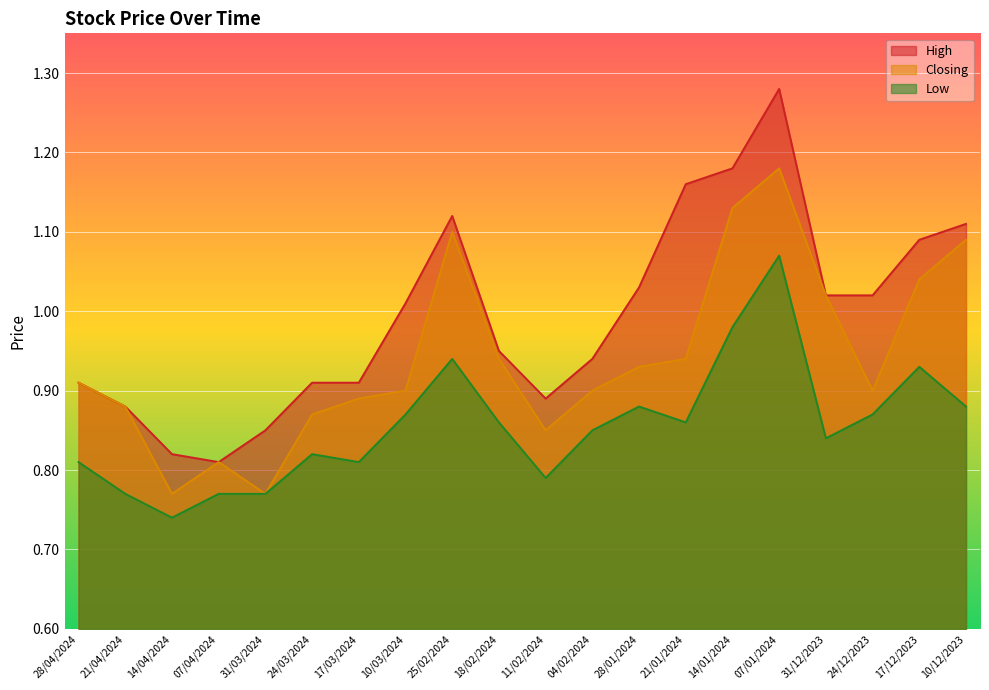

At which label does Low reach its peak?

07/01/2024